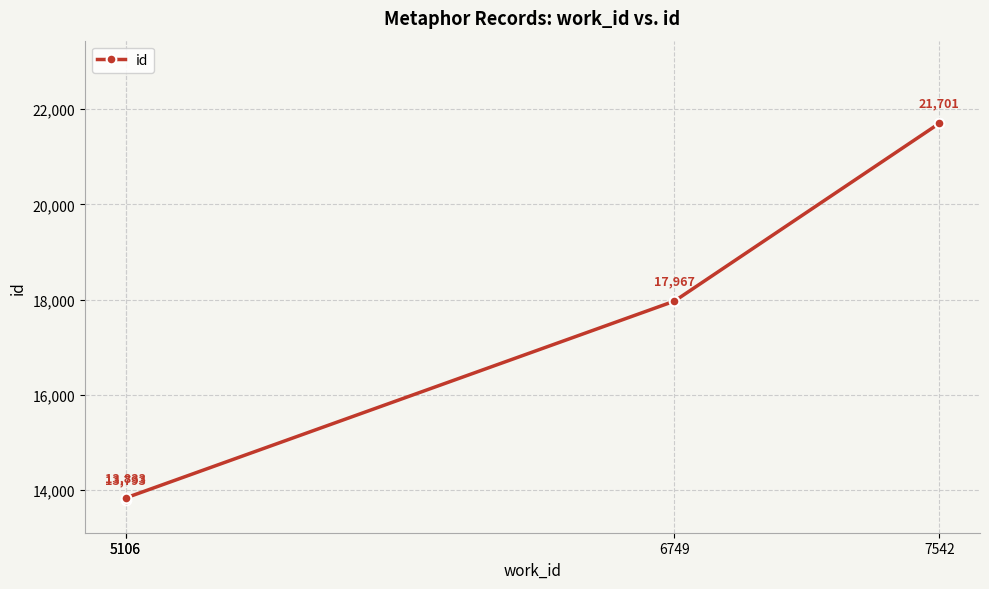

Read the value at 5106, to the nearest 10.

13790